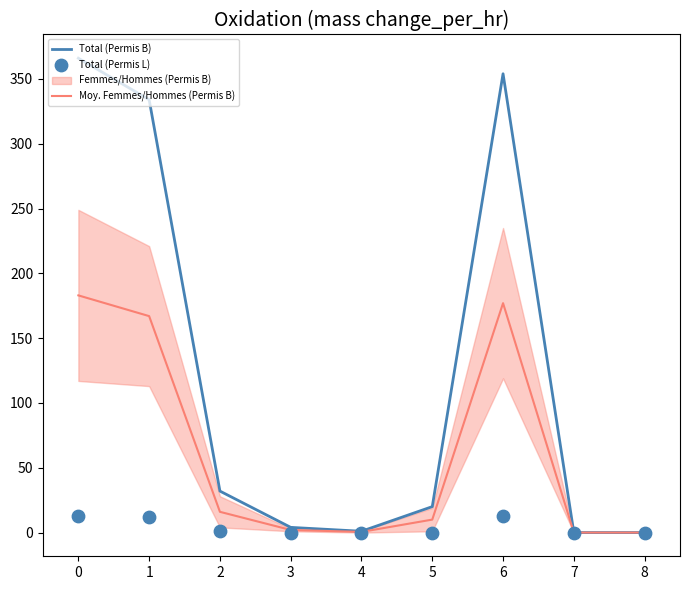

Is the value of Moy. Femmes/Hommes (Permis B) at 4 greater than the value of Total (Permis B) at 0?

No